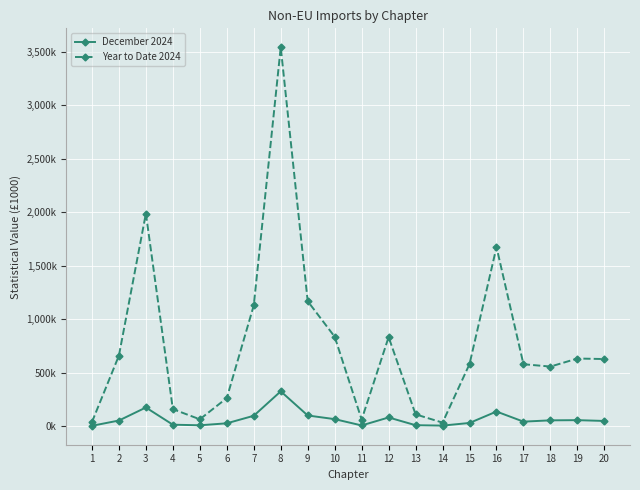

At which category does Year to Date 2024 reach its first local valley?

5